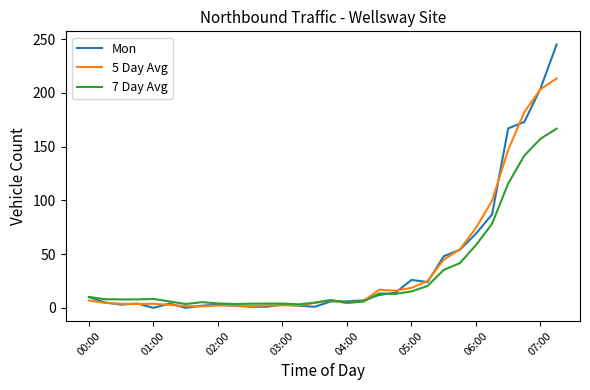

Which series has the widest spread of values?

Mon